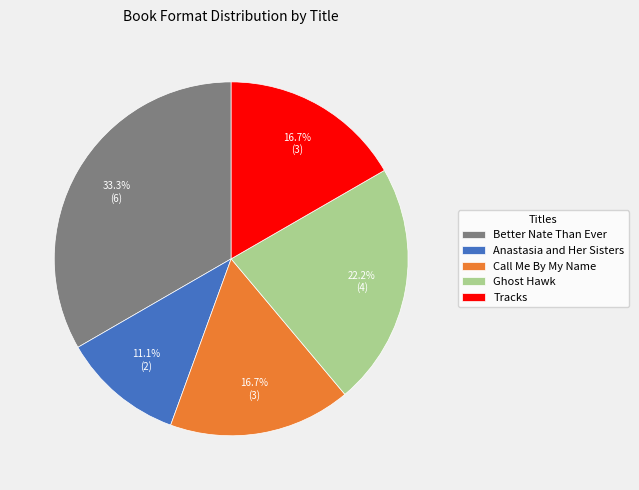

Combined, what portion of the pie is Tracks and Ghost Hawk?

38.9%